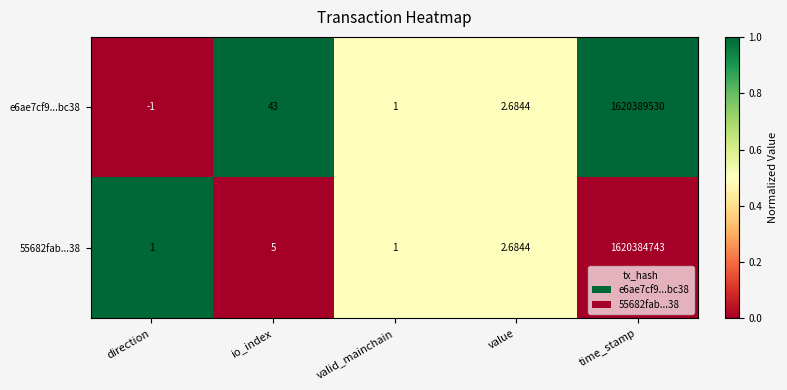

Which series has the largest range (max minus min)?

e6ae7cf9...bc38